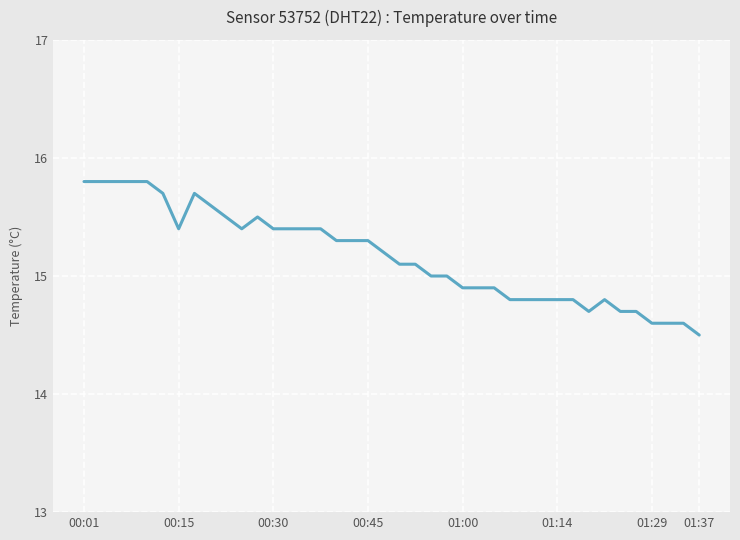

What is the smallest value displayed?

14.5